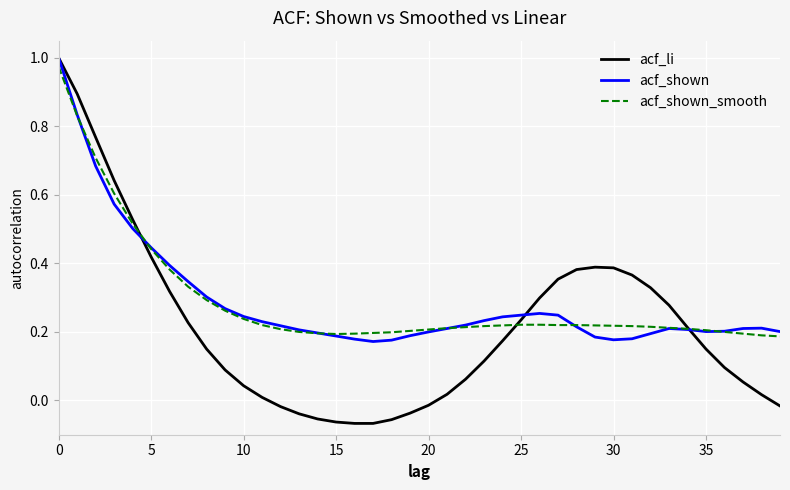

Which series has the widest spread of values?

acf_li